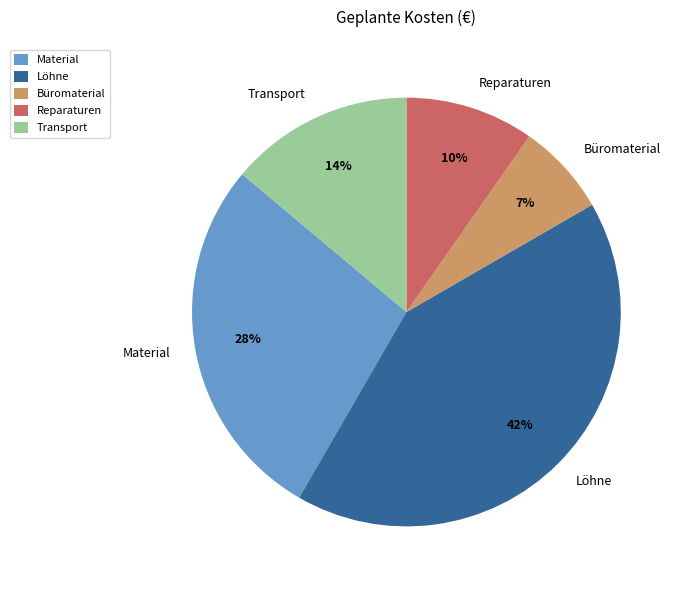

What is the ratio of the value at Transport to the value at Büromaterial?

2.0